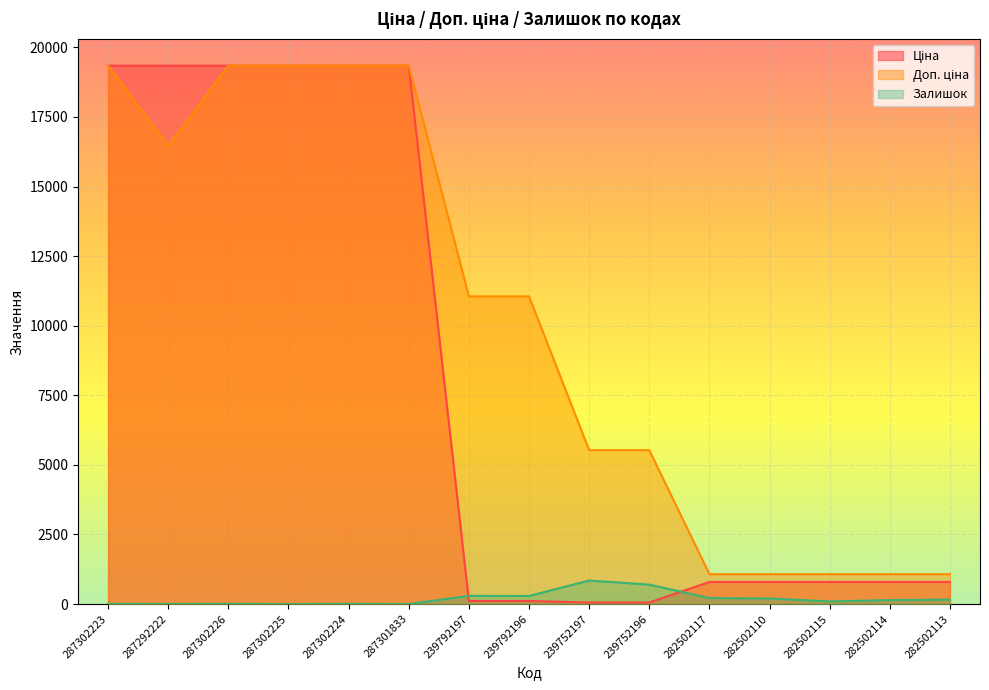

How many lines are shown in the chart?

3